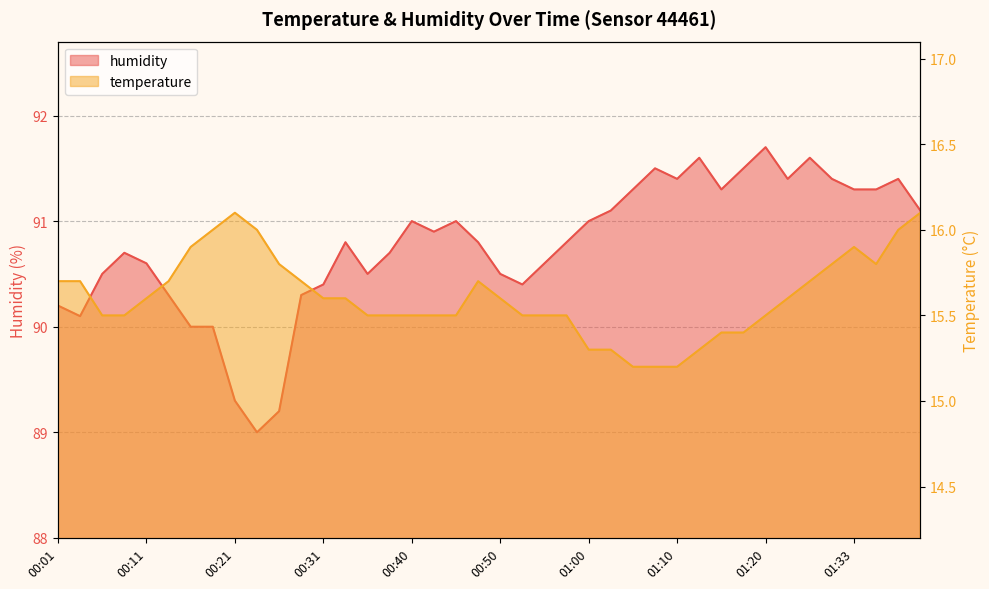

What is the label of the 26th point from the right?

00:35